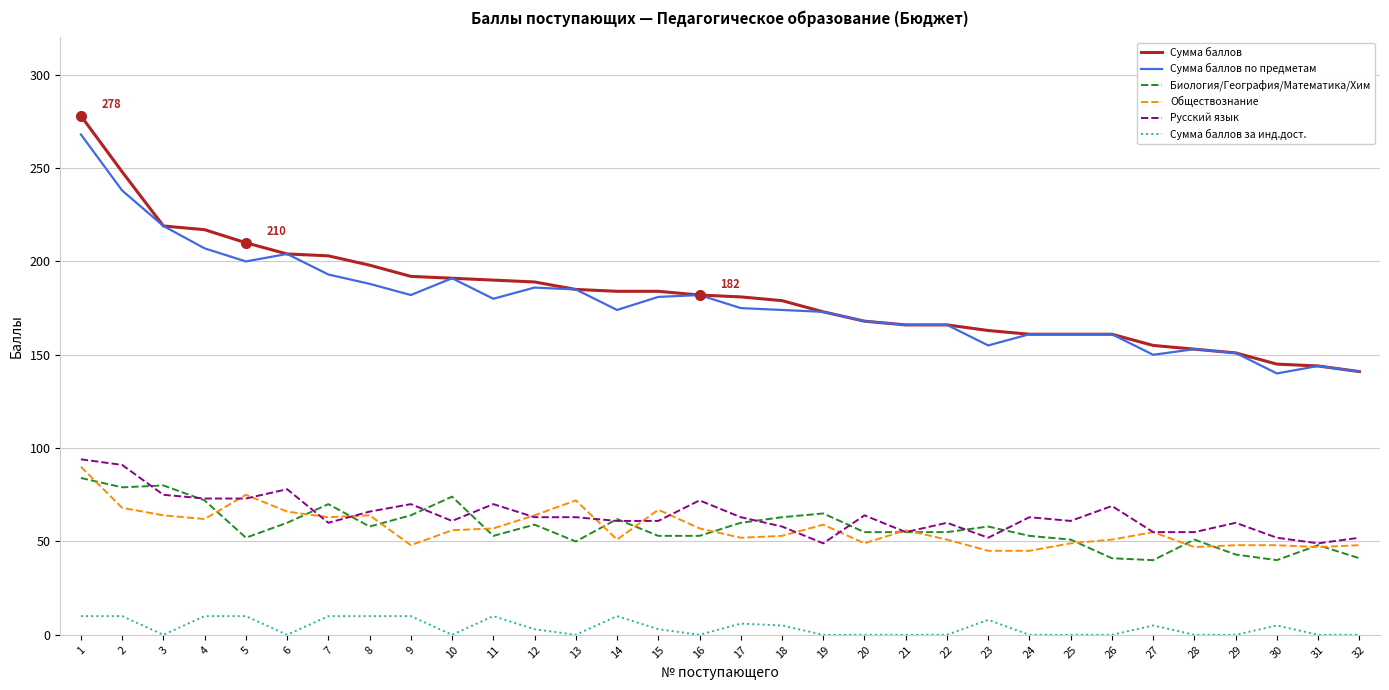

Is it true that Биология/География/Математика/Хим equals 109 at 2?

False